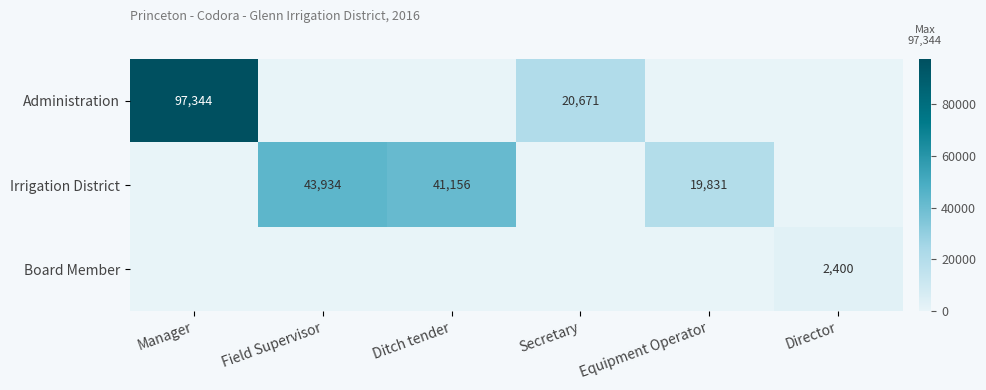

True or false: Irrigation District has a value of 43934 at Field Supervisor.

True